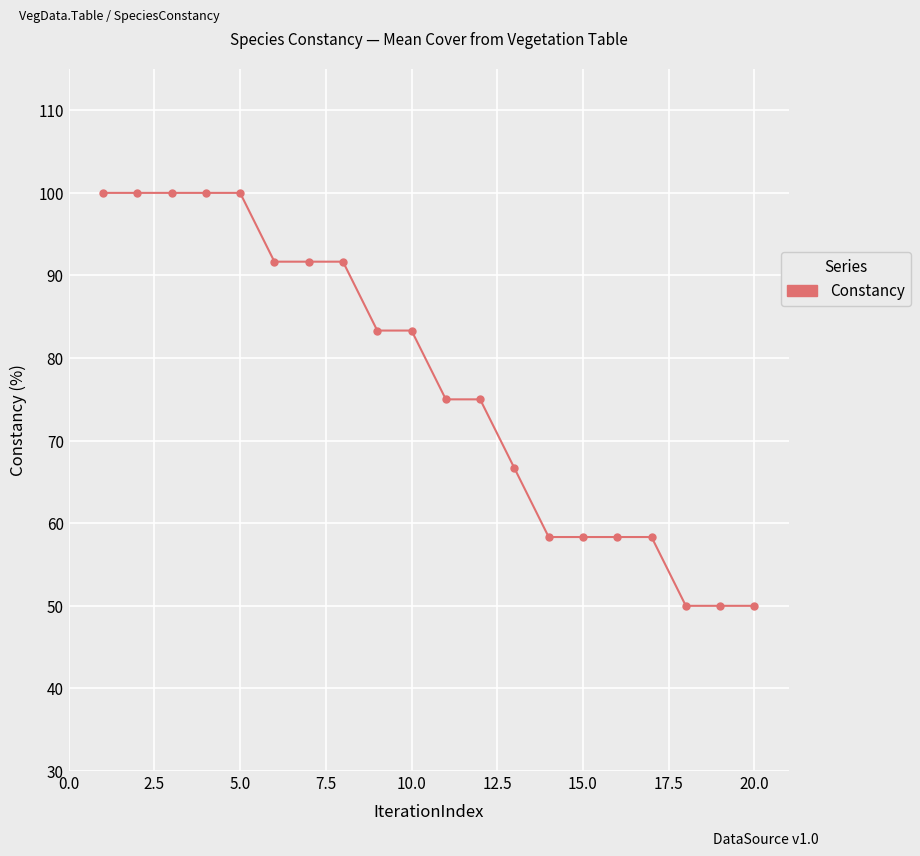

What is the difference between the maximum and minimum values?

50.0